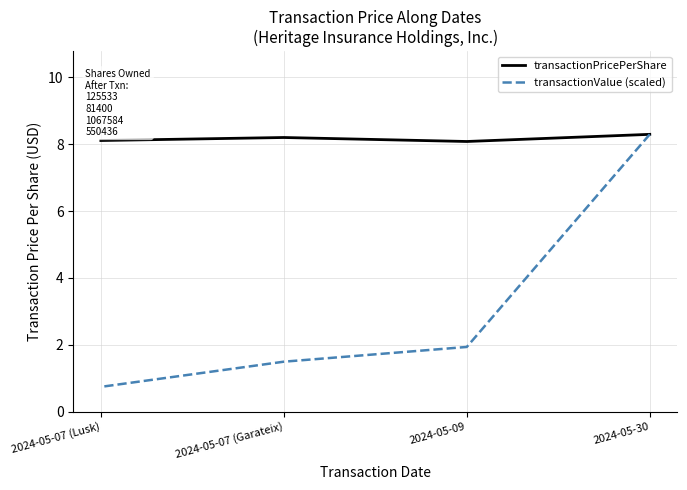

True or false: transactionValue (scaled) has a value of 1.2 at 2024-05-07 (Lusk).

False